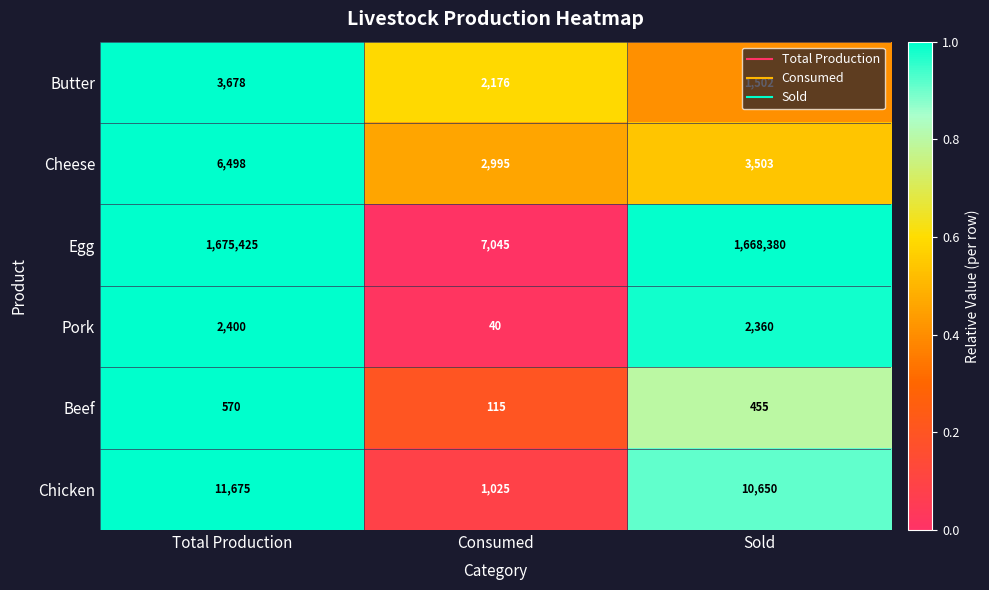

What is the difference between the maximum and minimum values in the Pork series?

2360